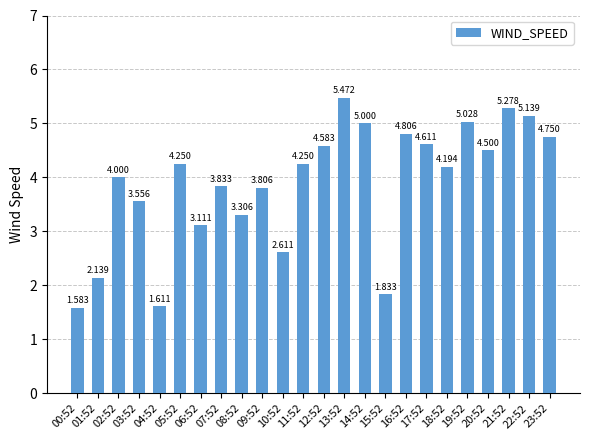

What is the difference between the maximum and second lowest values?

3.9